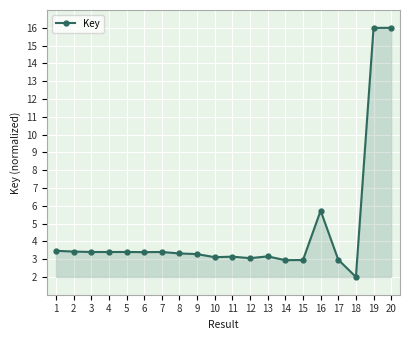

Is it true that the value at 8 is 1.8?

False